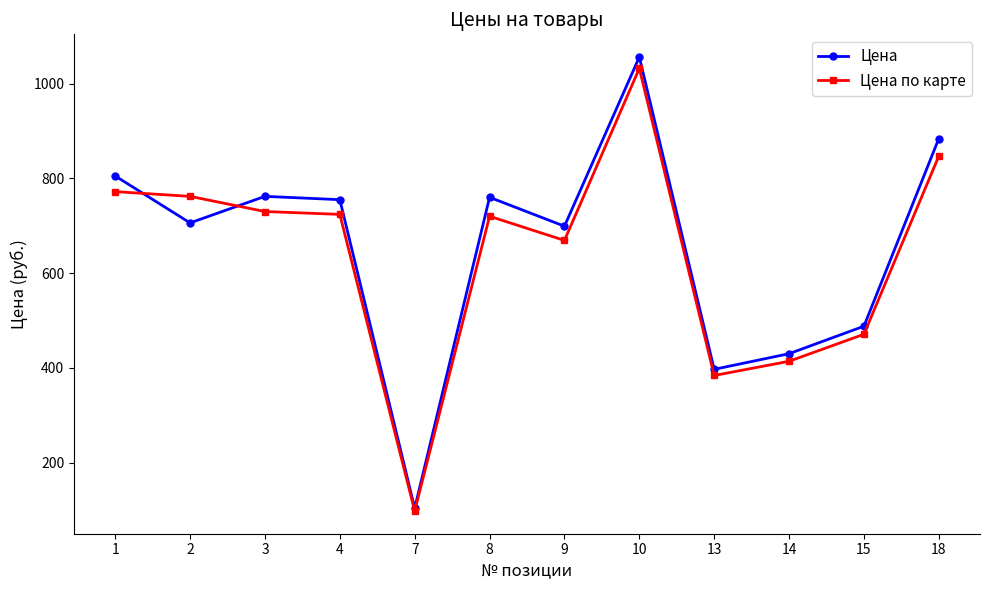

What is the value of the Цена point at the 12th from the left?

884